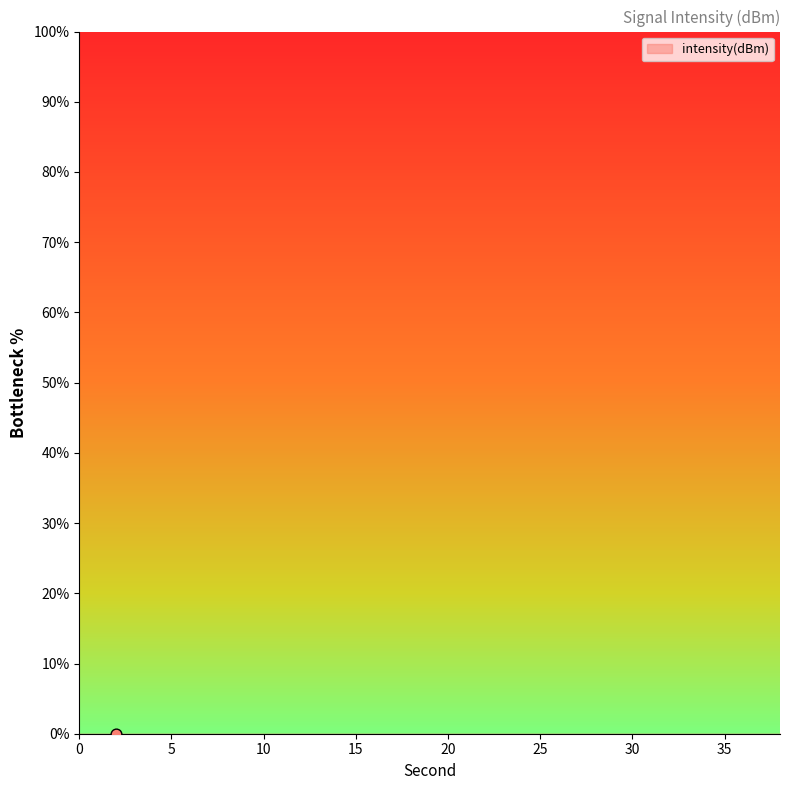

What is the change in value from 10 to 12?

-1.9